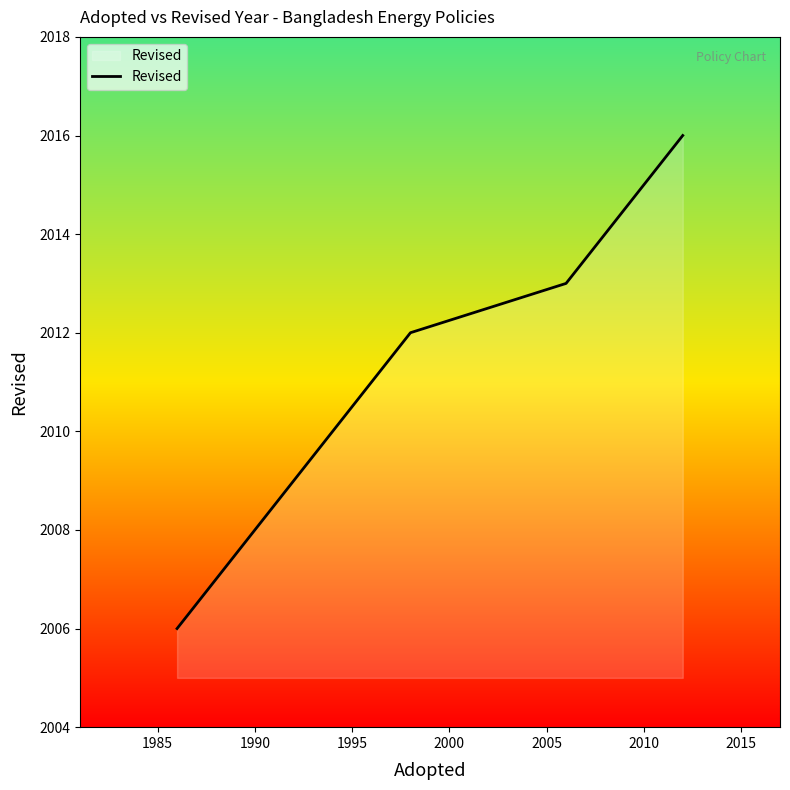

The value at 1980 is 771. True or false?

False